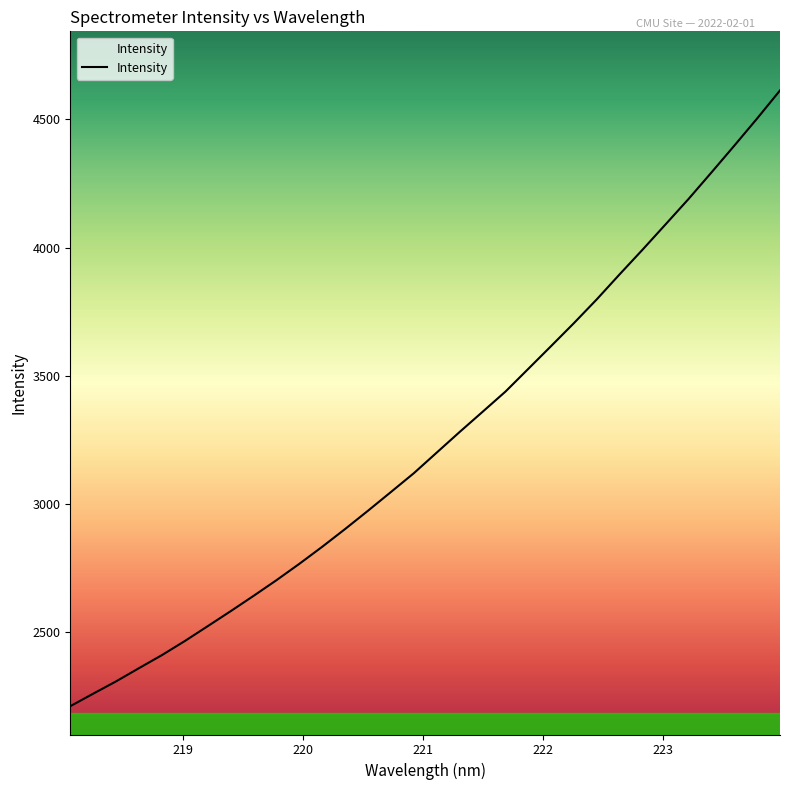

What is the difference between the maximum and minimum values?

2403.5